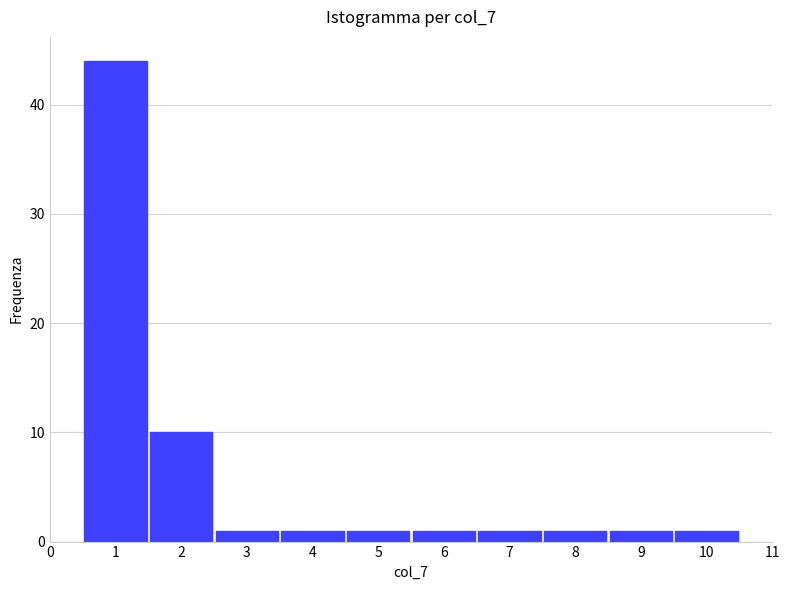

Reading left to right, transcribe this chart: for each bar, give the range it covers on the x-axis and its height. The values are not printed on the chart, so give them approximately, as read against the axis.

0.5 to 1.5: 44
1.5 to 2.5: 10
2.5 to 3.5: 1
3.5 to 4.5: 1
4.5 to 5.5: 1
5.5 to 6.5: 1
6.5 to 7.5: 1
7.5 to 8.5: 1
8.5 to 9.5: 1
9.5 to 10.5: 1